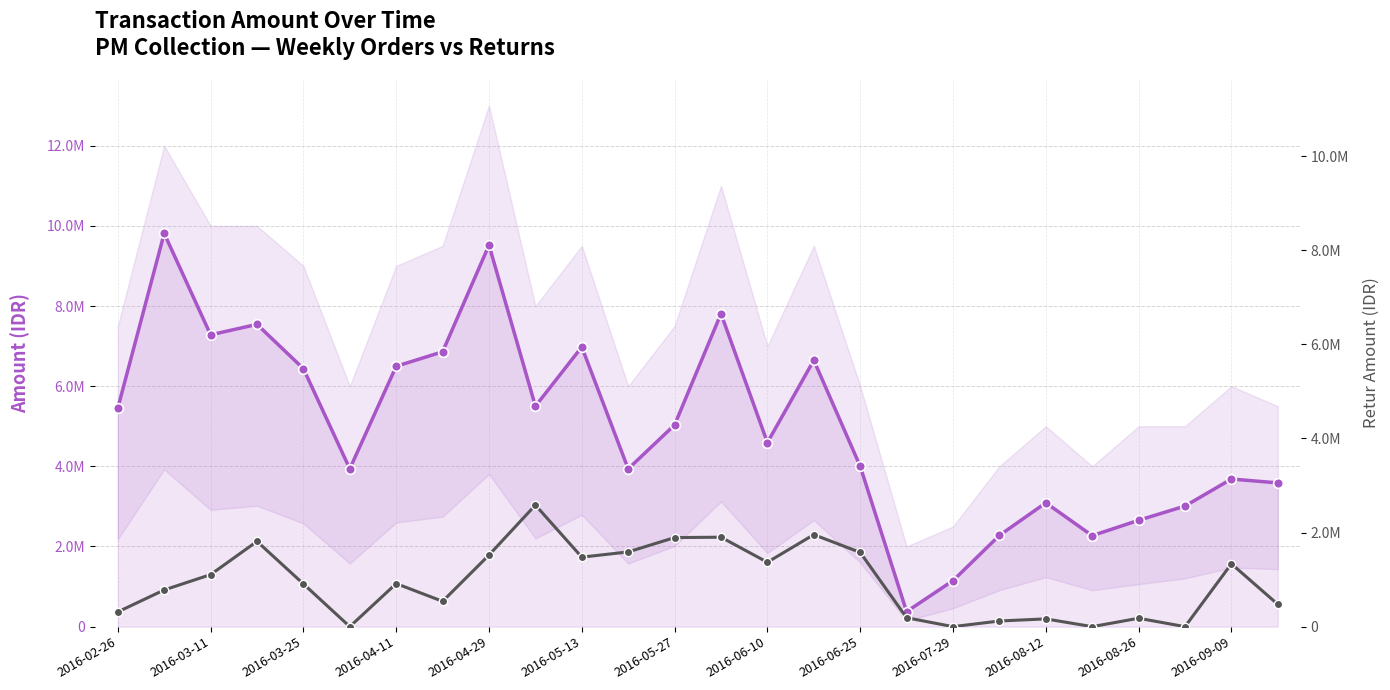

List the series in order of their peak value, lowest first.

JUMLAH (Retur), JUMLAH (Order)